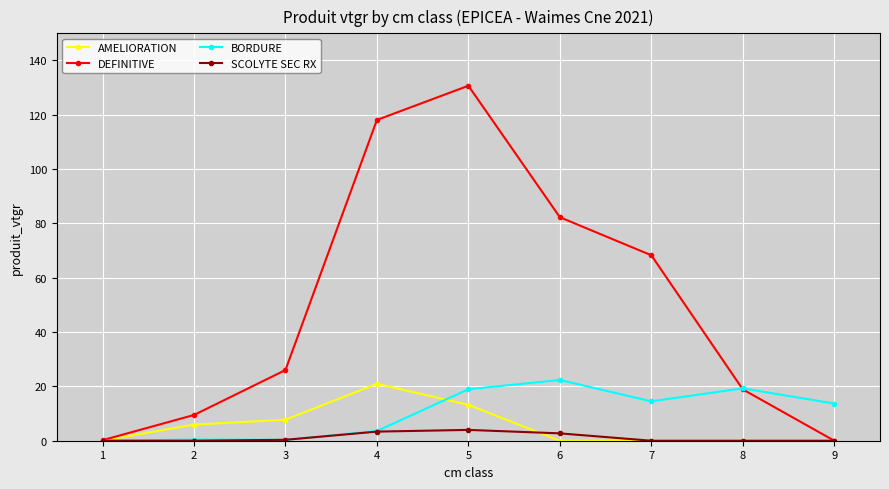

How many data points in DEFINITIVE are above 26?

5